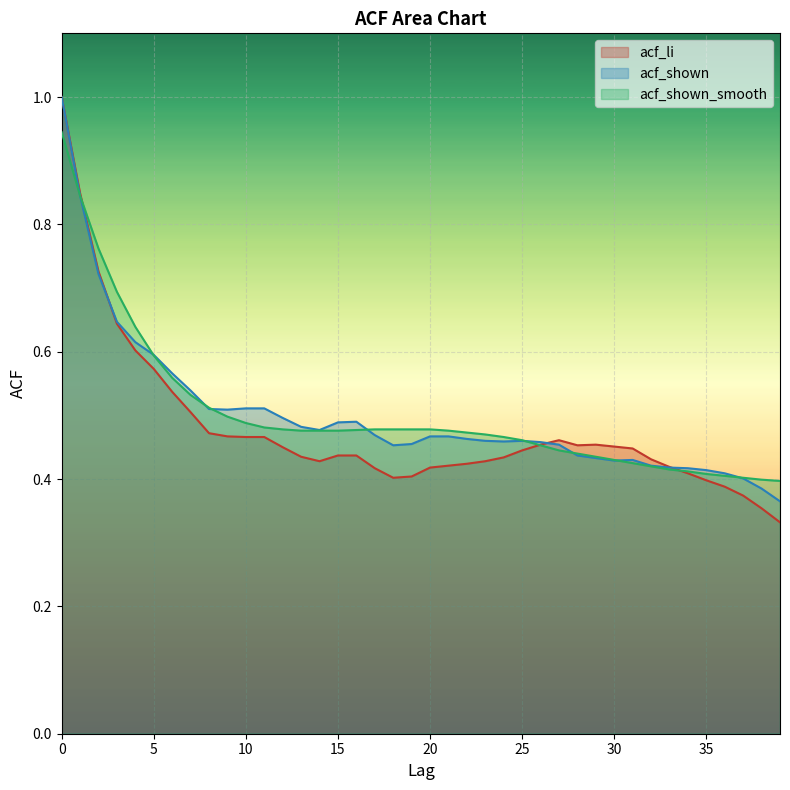

True or false: acf_shown_smooth has a value of 0.4 at 29.

True